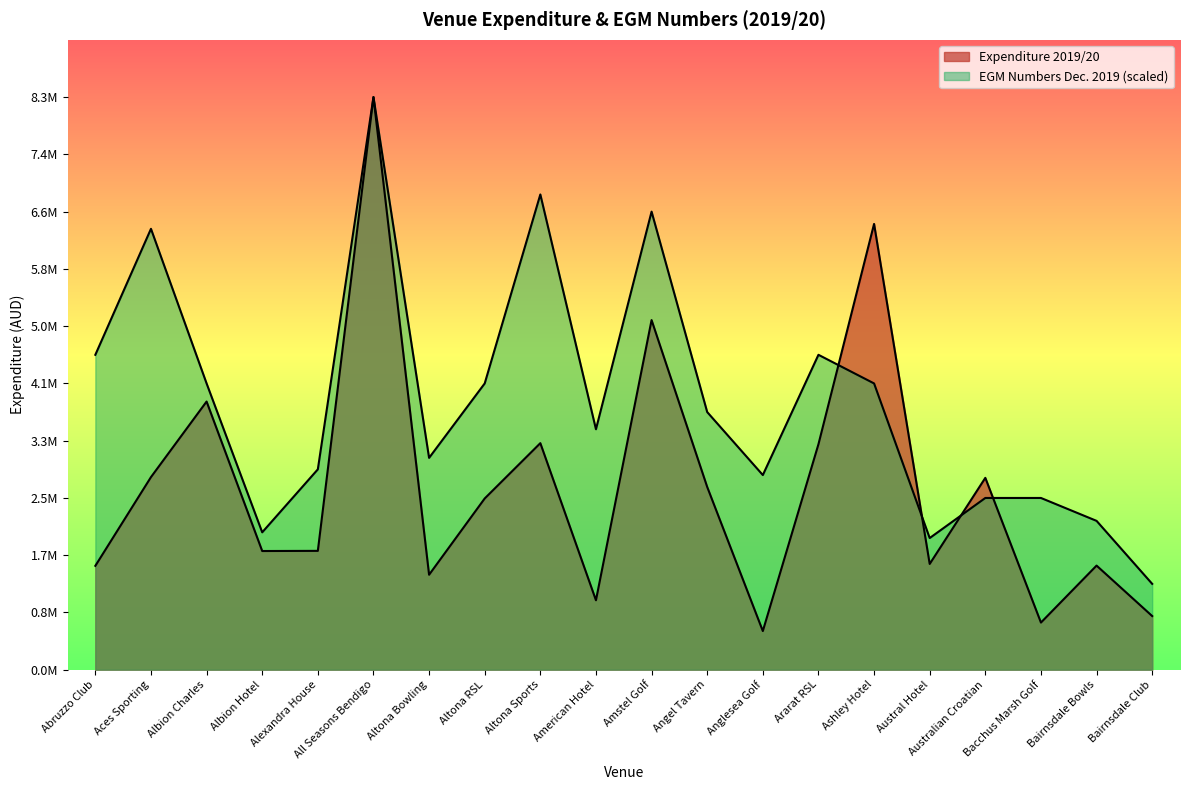

What is the spread (max minus min) of values at Alexandra House?

1175796.1